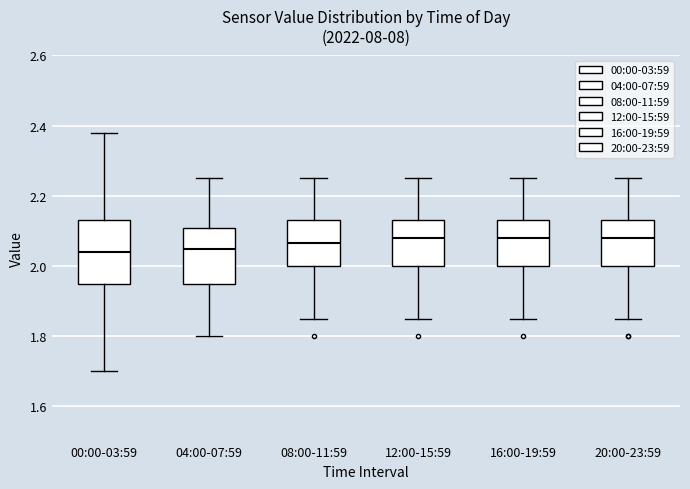

Reading left to right, transcribe this box plot: for each box, give where its median line is, the range the box spans, and where its two whiskers end, as read against the y-axis. The values are not printed on the chart, so give them approximately, as read against the axis.

00:00-03:59: median 2.04, box 1.96 to 2.14, whiskers 1.70 to 2.38
04:00-07:59: median 2.06, box 1.96 to 2.10, whiskers 1.80 to 2.26
08:00-11:59: median 2.06, box 2.00 to 2.14, whiskers 1.86 to 2.26
12:00-15:59: median 2.08, box 2.00 to 2.14, whiskers 1.86 to 2.26
16:00-19:59: median 2.08, box 2.00 to 2.14, whiskers 1.86 to 2.26
20:00-23:59: median 2.08, box 2.00 to 2.14, whiskers 1.86 to 2.26